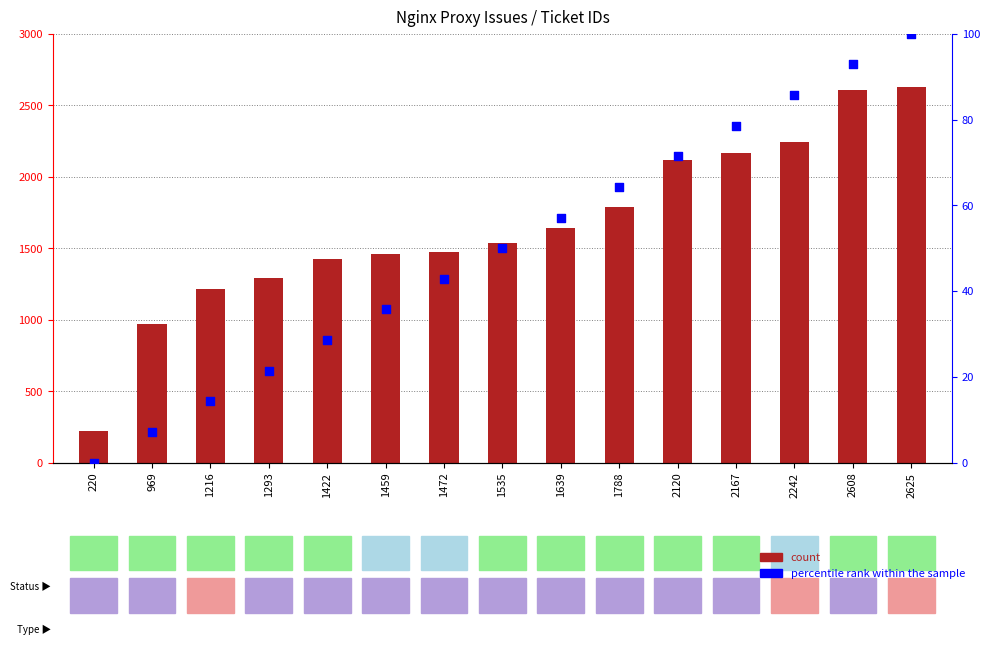

At how many categories does at least one series exceed 2330?

2